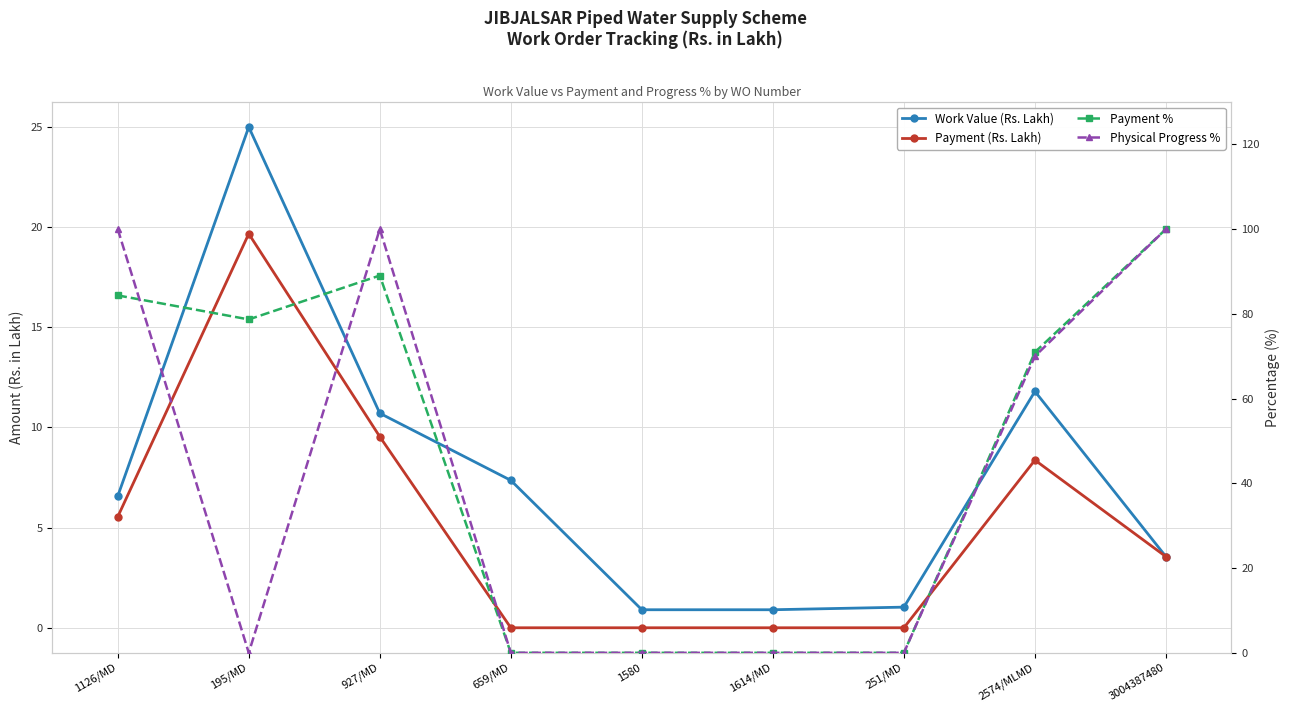

Between 1580 and 251/MD, which is larger?

251/MD